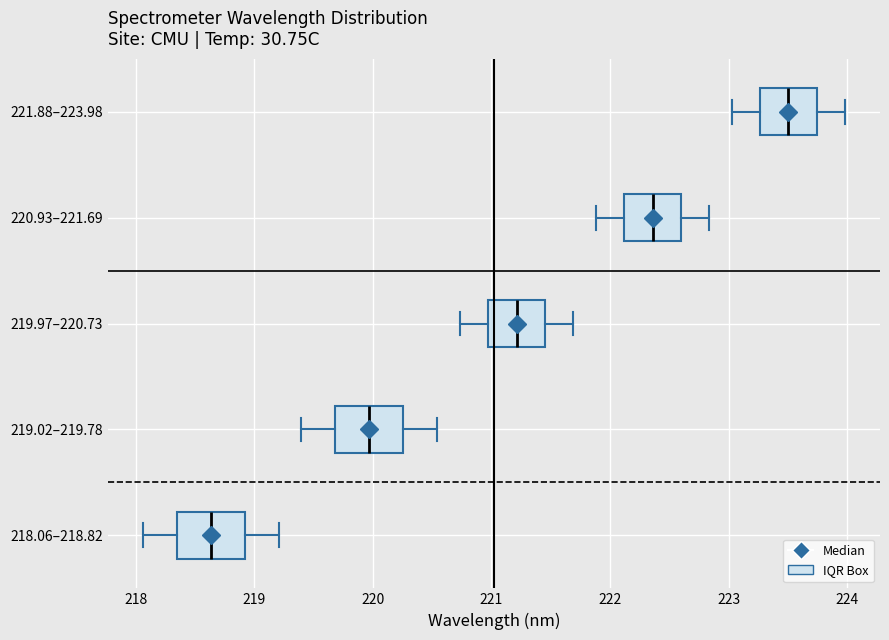

Where is the right edge of the box for 220.93–221.69 on the x-axis? The values are not printed on the chart, so give them approximately, as read against the axis.

222.6